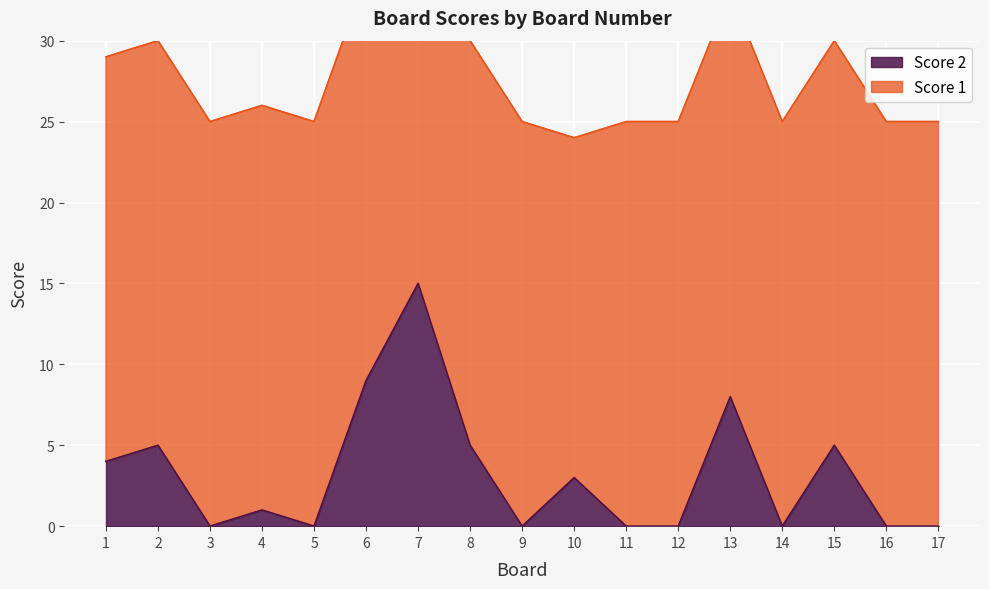

What is the highest value of the Score 2 series?

15